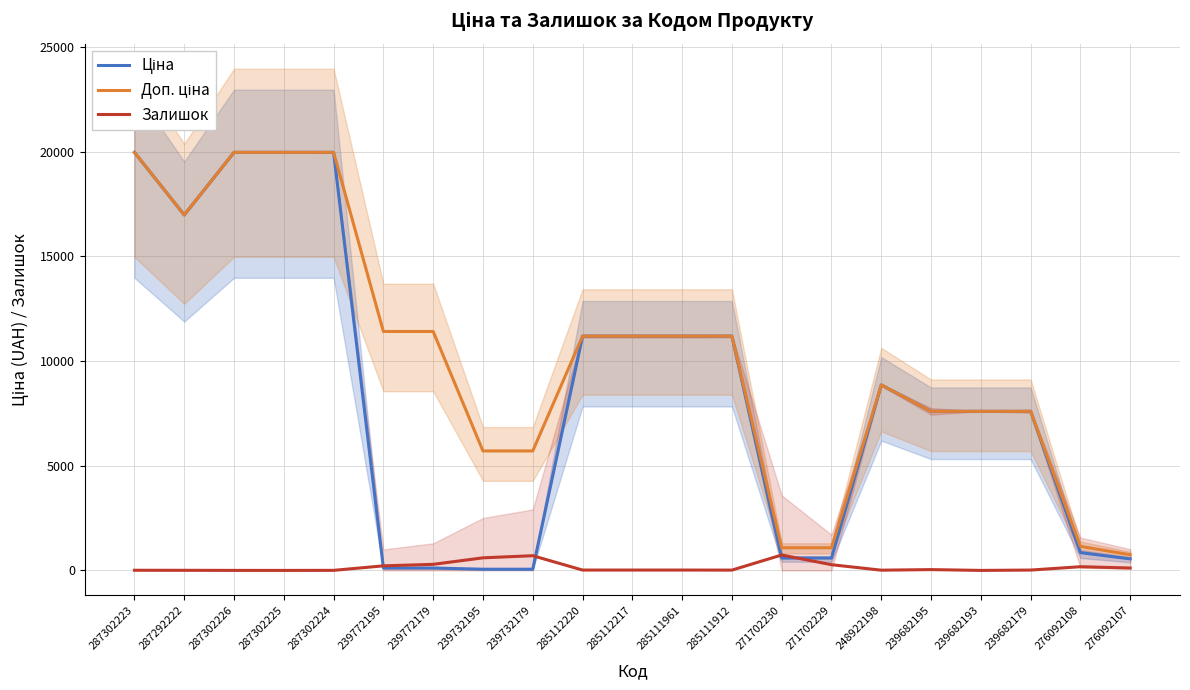

At how many categories does at least one series exceed 7154?

15